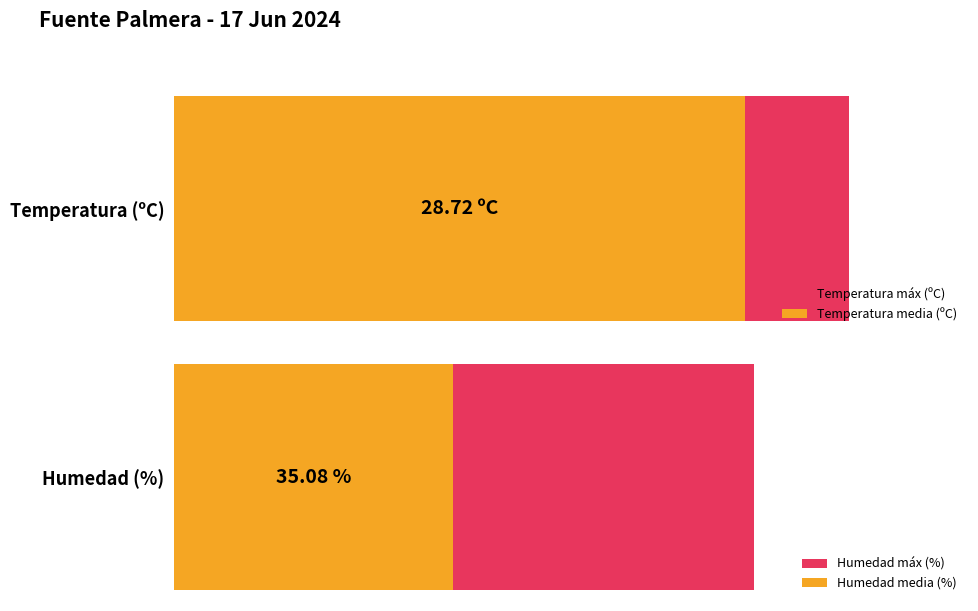

The Temperatura (ºC) series shows 46.4 at 15:00. True or false?

False